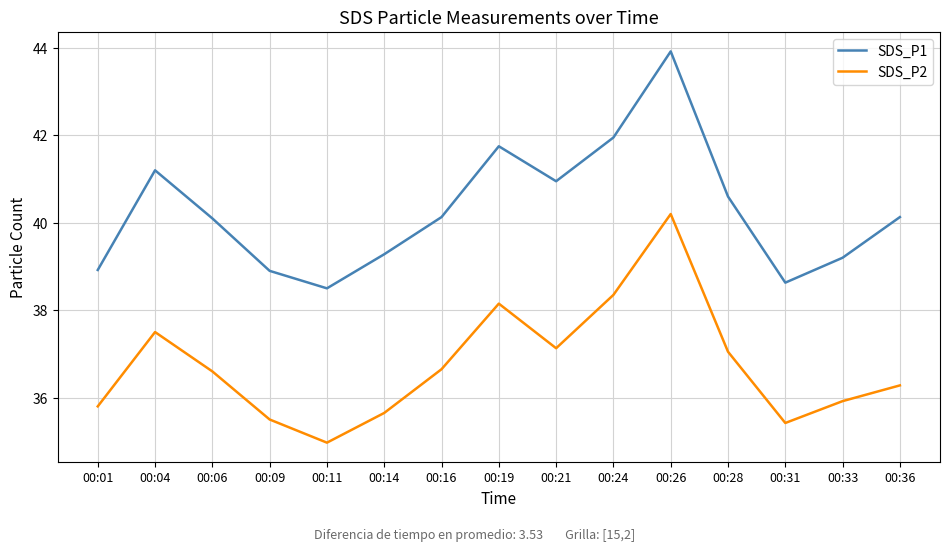

What are all the series names shown in the legend?

SDS_P1, SDS_P2